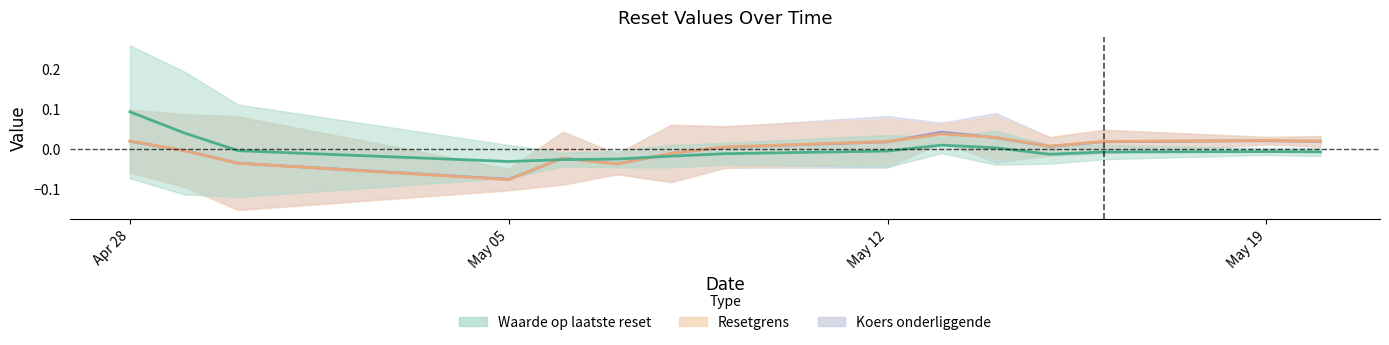

How many negative values does the Resetgrens series have?

6